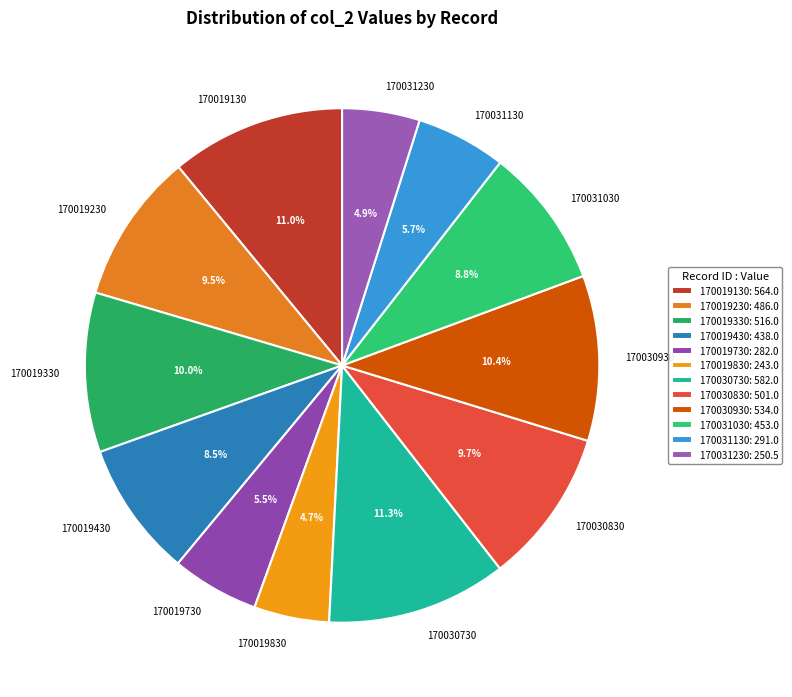

What percentage is NOT represented by 170030830?

90.3%